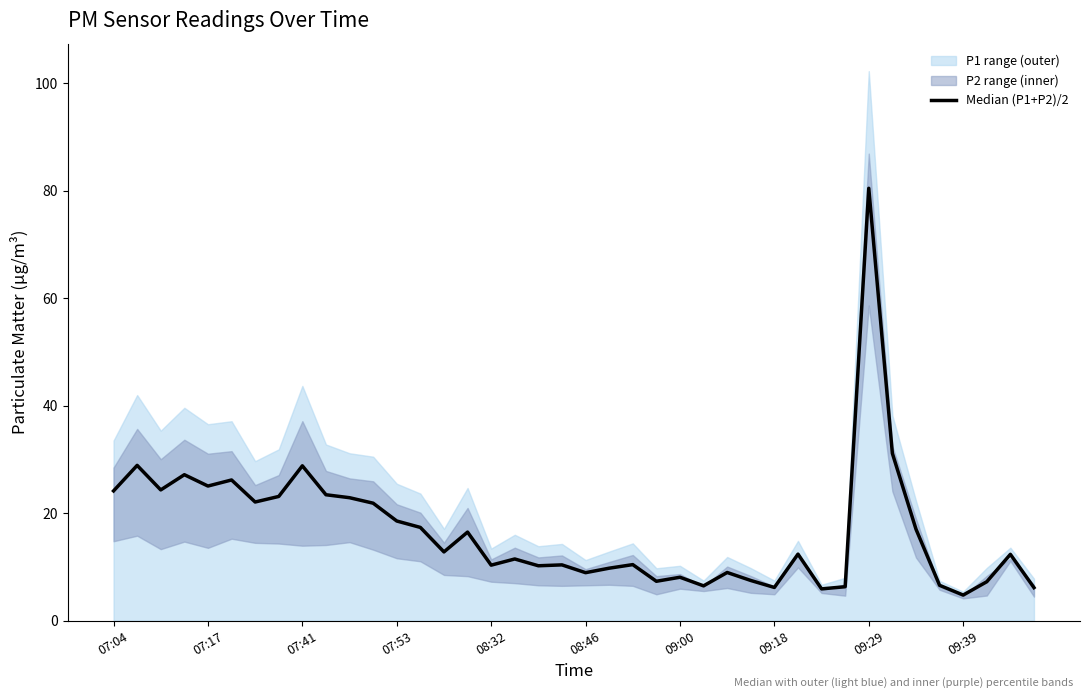

What is the value of the 29th point from the left?

6.2